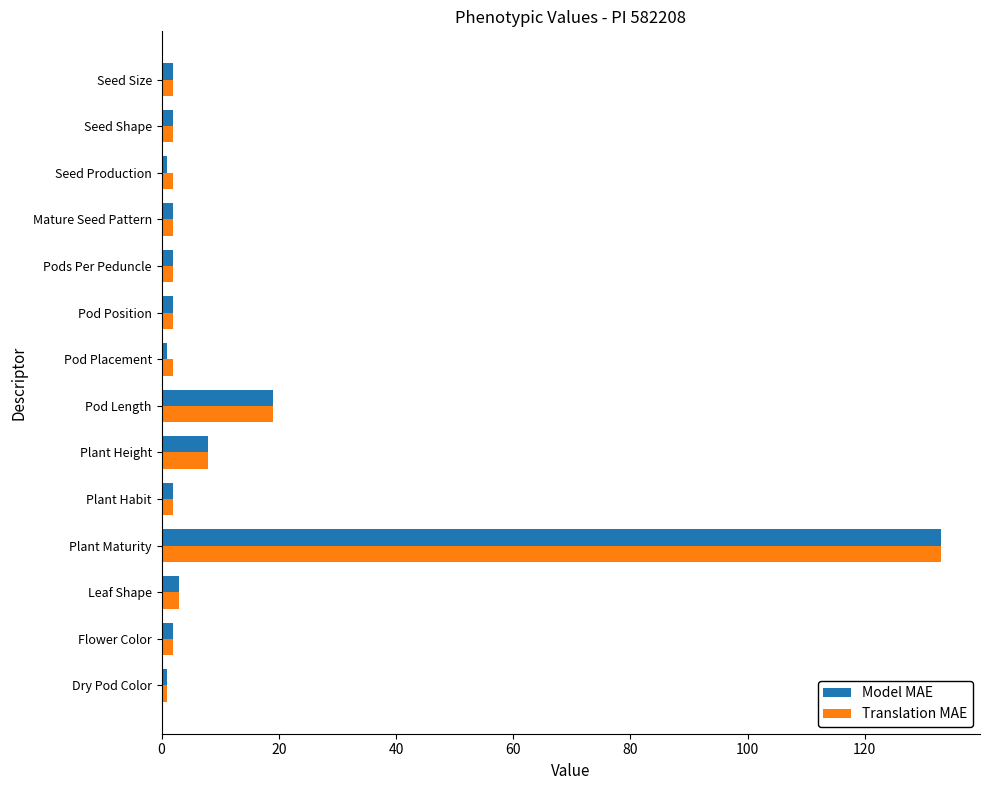

What is the difference between the second highest and minimum values in the Translation MAE series?

18